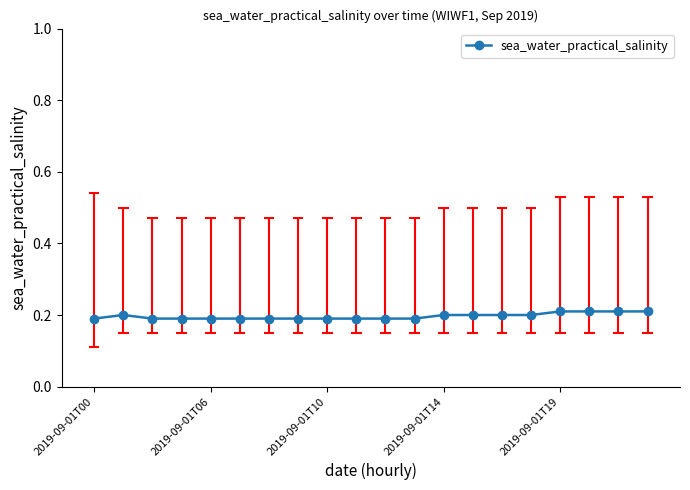

Count the values in the range 0 to 1.

20